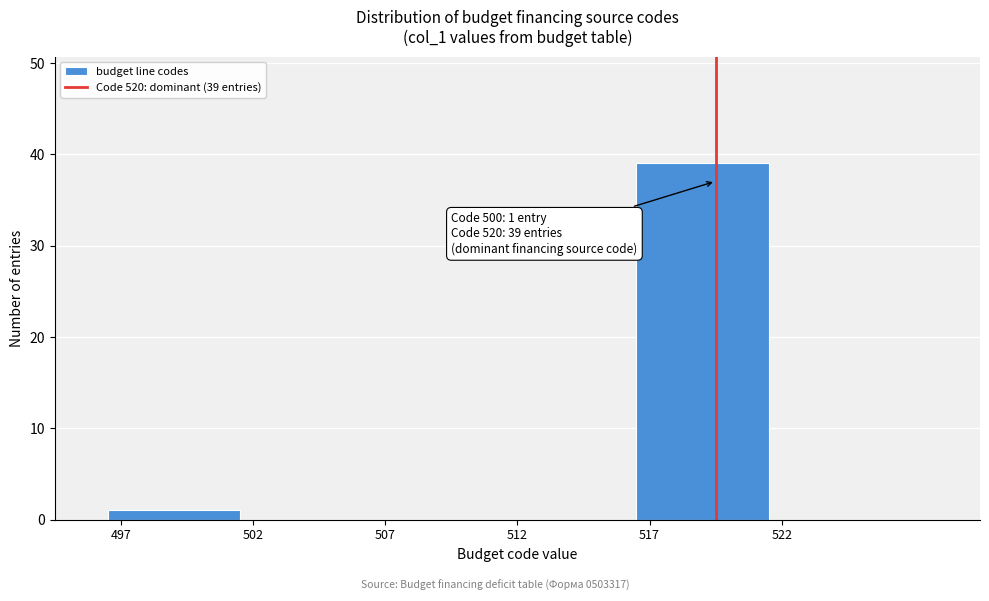

Reading left to right, list all the values displayed in this chart.

497=1	502=0	507=0	512=0	517=39	522=0